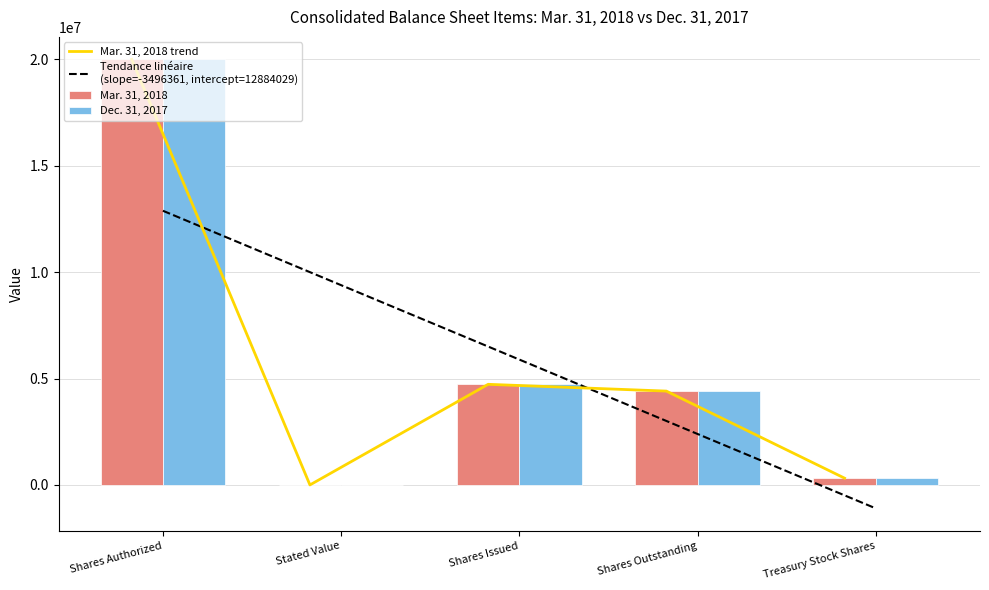

What is the value of the Dec. 31, 2017 bar at the 5th from the left?

308131.0